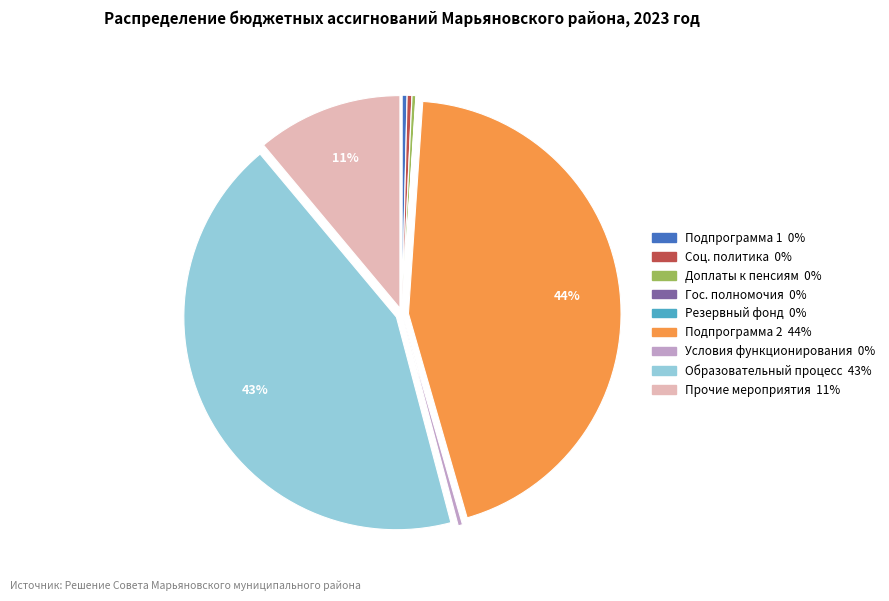

Does any single category account for the majority?

No